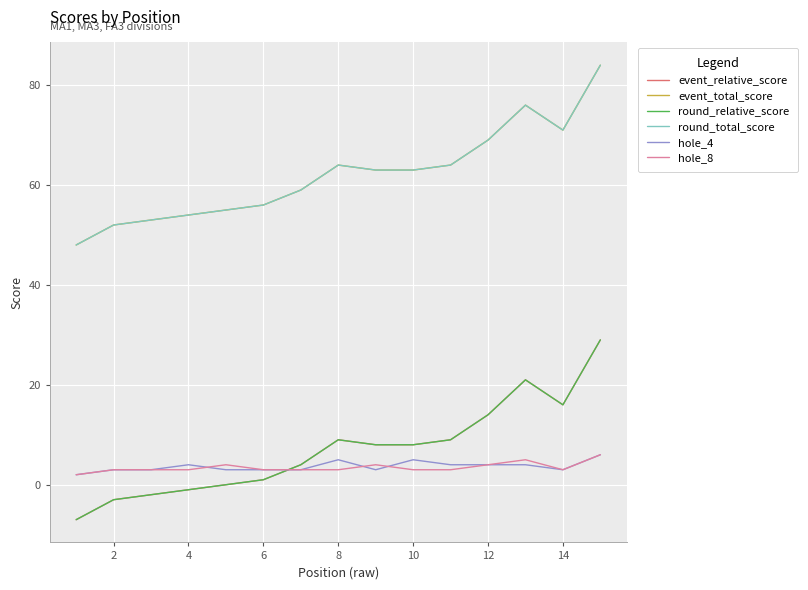

Does the chart have visible grid lines?

Yes